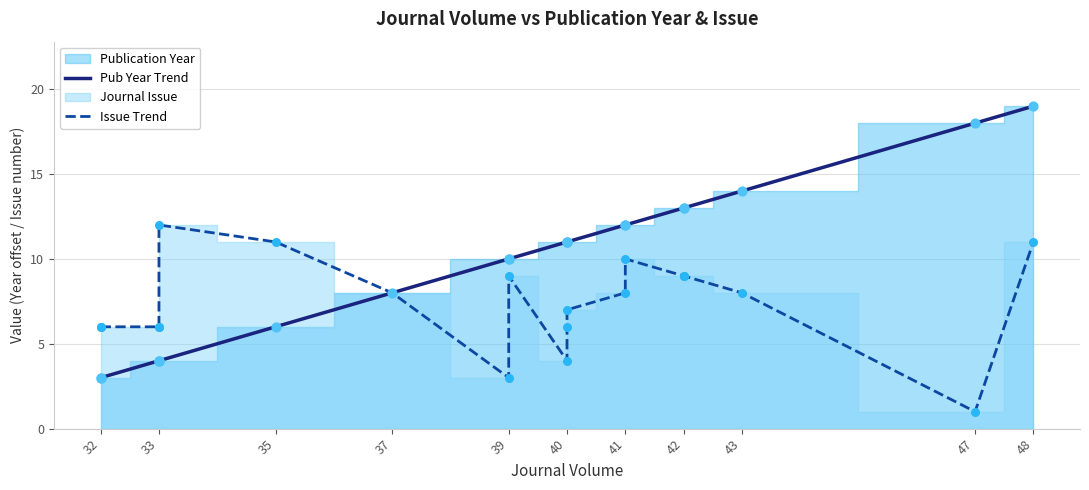

Which series has the widest spread of Y values?

Pub Year Trend